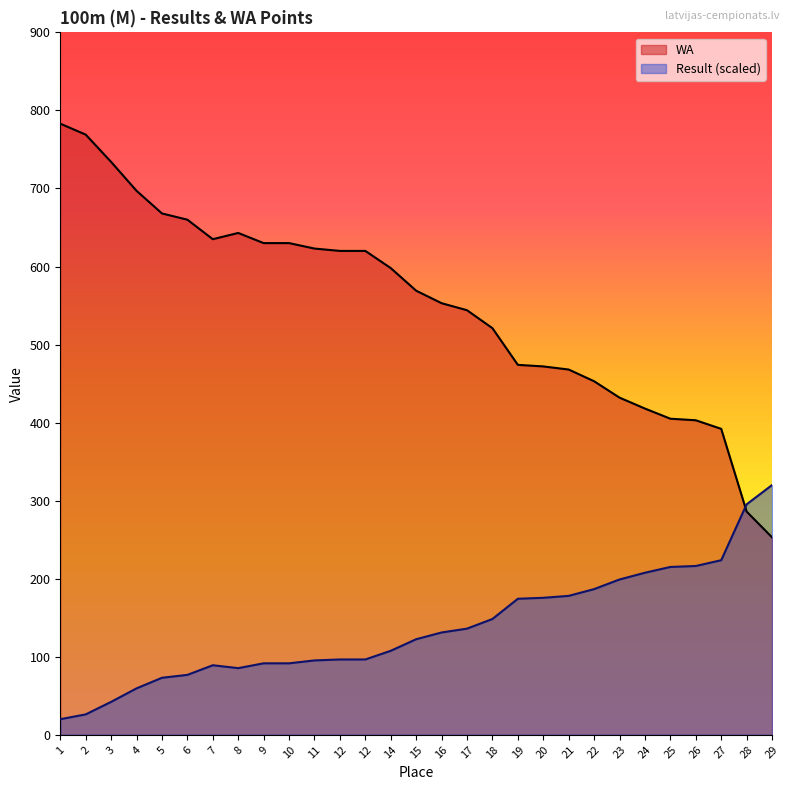

Rank the series at 4 from highest to lowest value.

WA, Result (scaled)